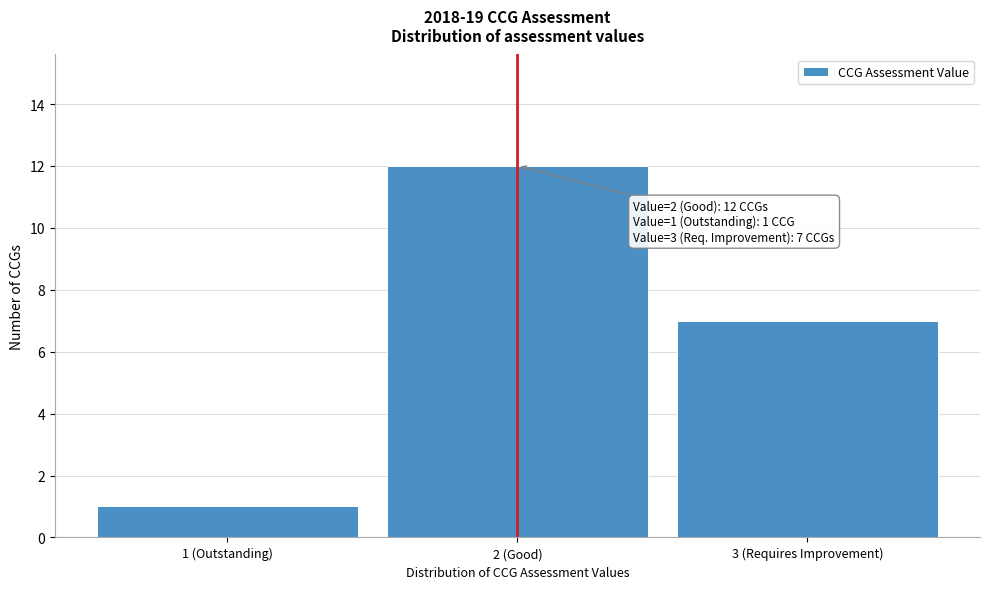

Reading right to left, transcribe all the data shown in this chart.

3 (Requires Improvement)=7	2 (Good)=12	1 (Outstanding)=1